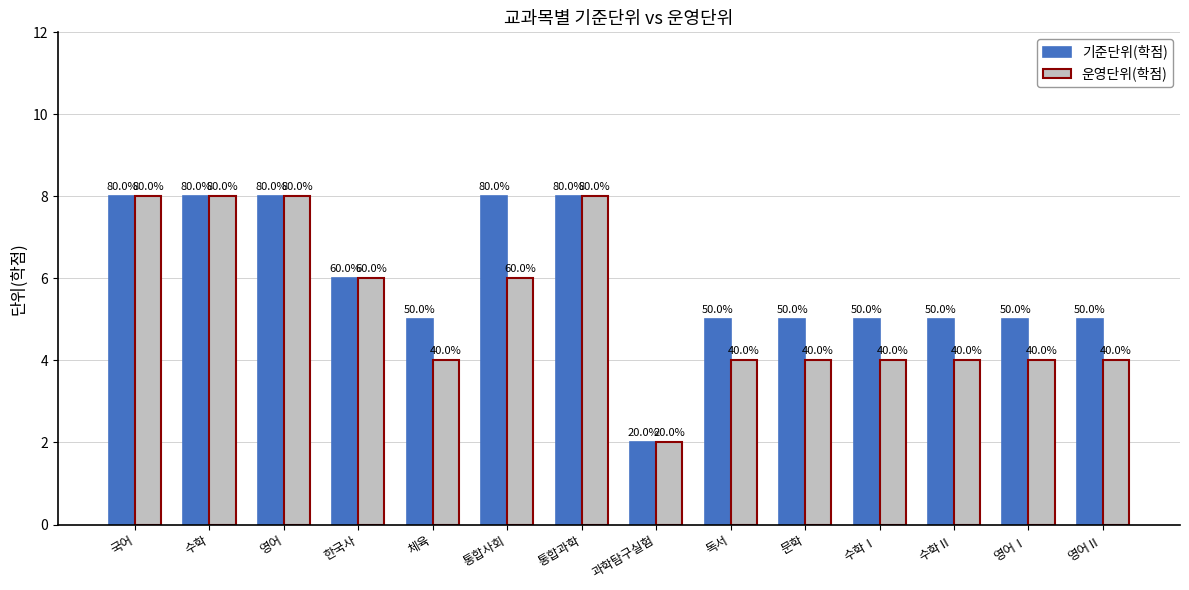

Are the bars horizontal?

No